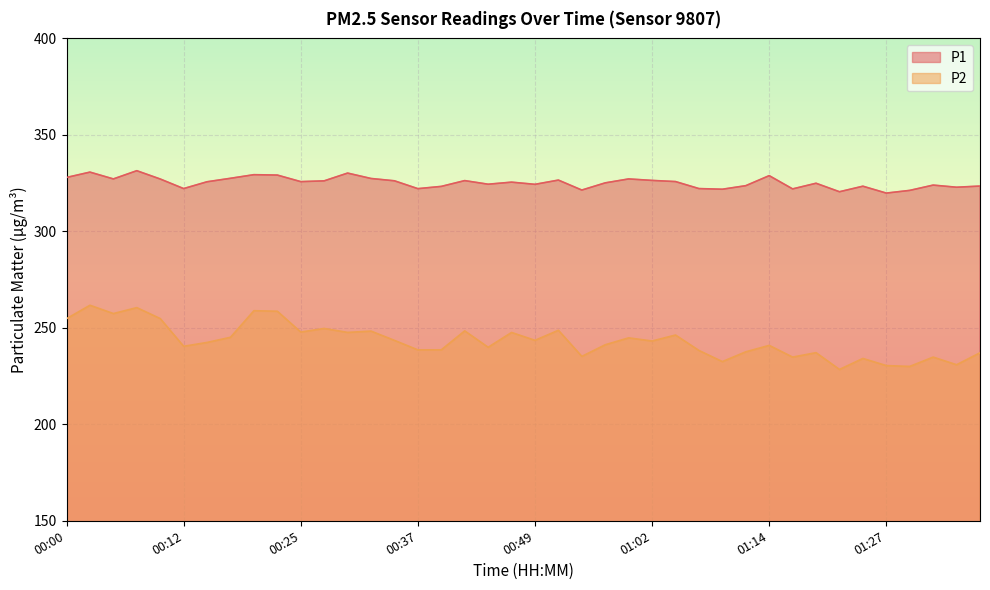

Reading left to right, transcribe all the data shown in this chart.

P1: 327.9	330.7	327.2	331.4	327.1	322.2	325.7	327.5	329.4	329.2	325.8	326.2	330.2	327.4	326.2	322.1	323.3	326.3	324.4	325.5	324.4	326.6	321.4	325.1	327.2	326.4	325.8	322.2	321.8	323.7	328.9	322.0	324.9	320.5	323.4	319.8	321.2	324.0	322.9	323.5
P2: 254.7	261.7	257.4	260.5	254.8	240.4	242.4	245.1	258.9	258.6	247.8	249.7	247.6	248.3	243.5	238.6	238.6	248.4	239.9	247.6	243.5	248.7	235.2	241.2	244.8	243.2	246.3	238.3	232.5	237.6	240.9	234.8	237.1	228.4	234.1	230.4	230.0	234.8	230.9	237.1